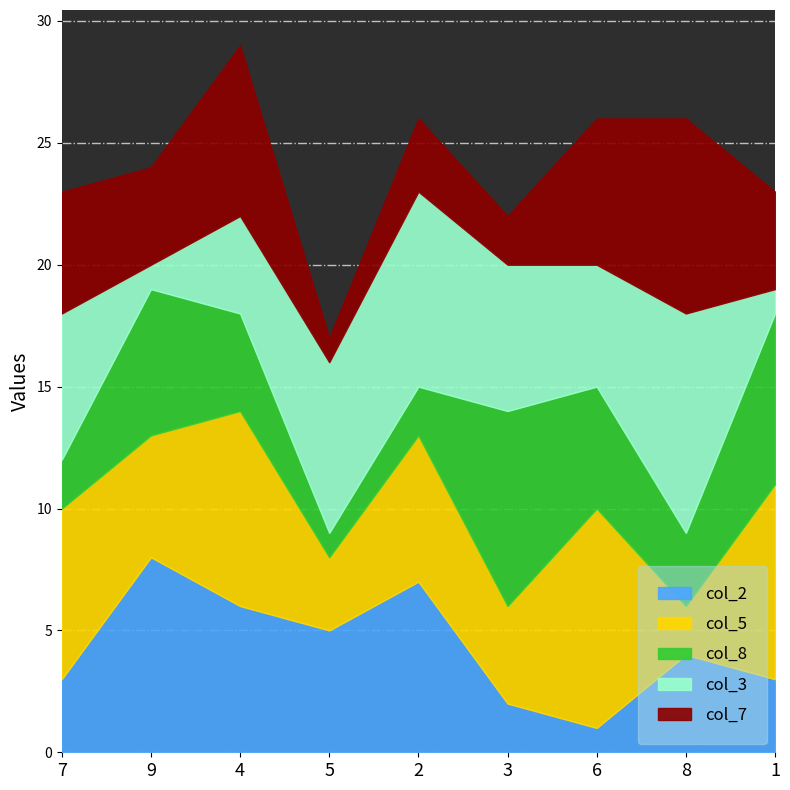

Between 1 and 8, which is larger?

8